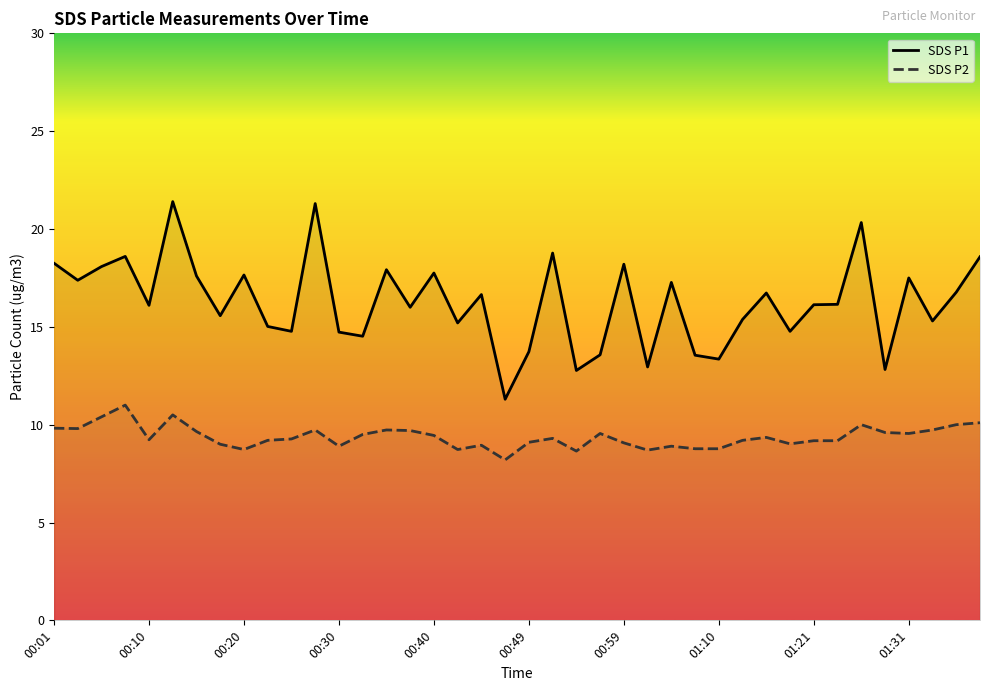

Which series has the largest total across all categories?

SDS P1